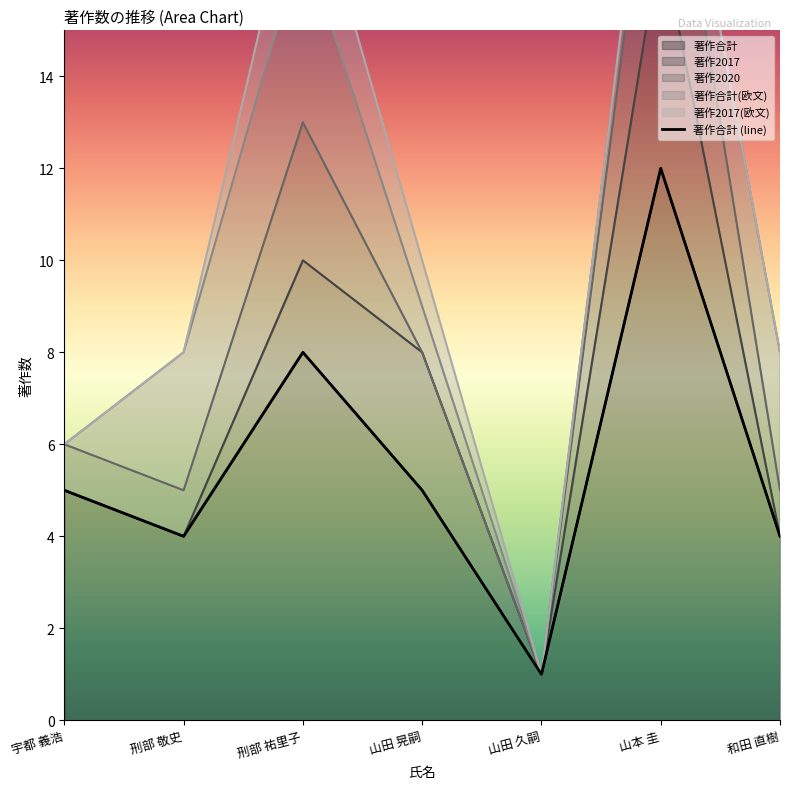

Which series has the largest total across all categories?

著作合計